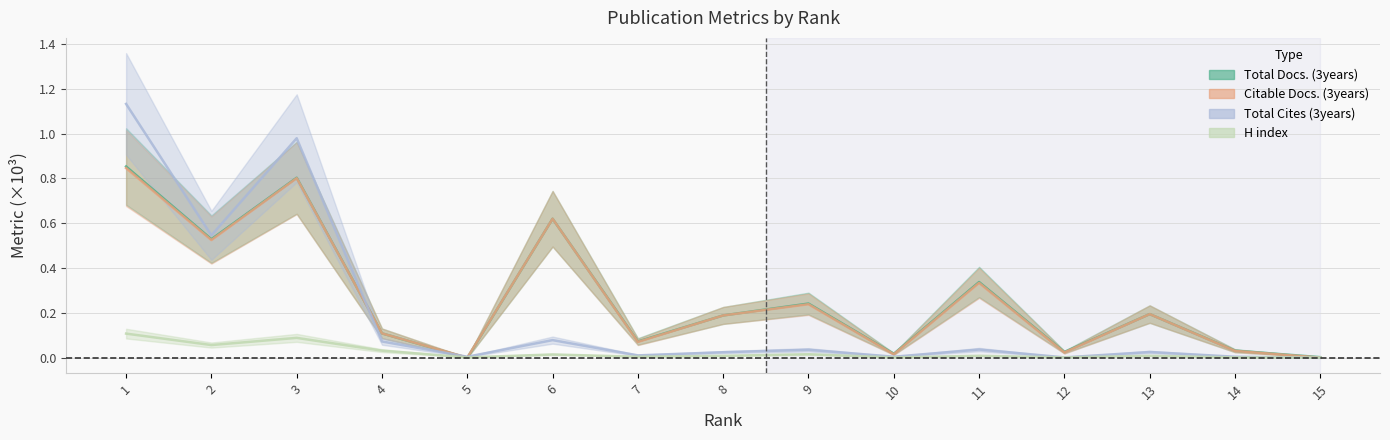

What value does the Total Cites (3years) series have at 6?

0.1